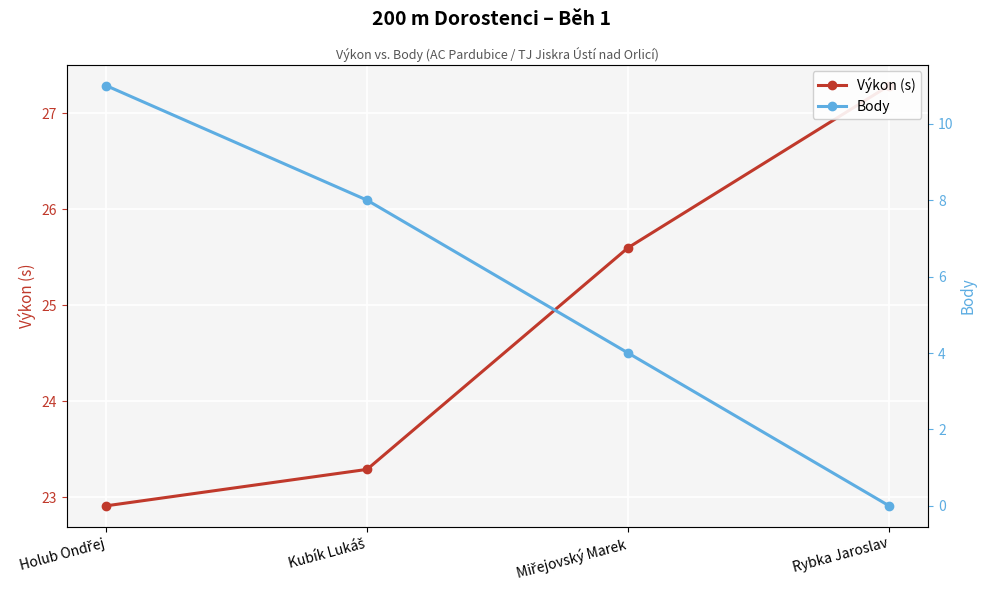

What is the value of the Výkon (s) point at the 1st from the left?

22.9